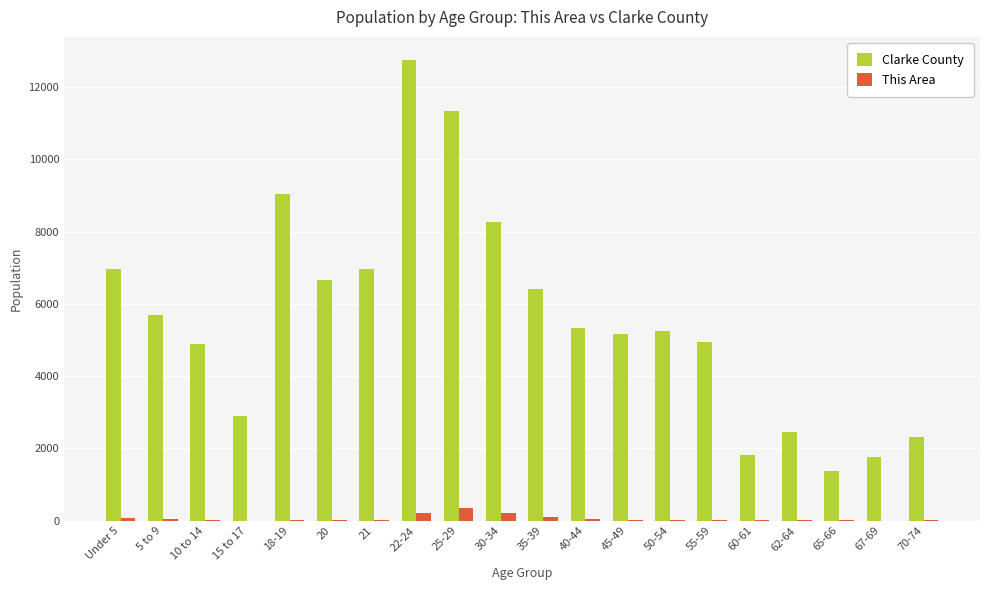

At which category is the sum across all series the highest?

22-24